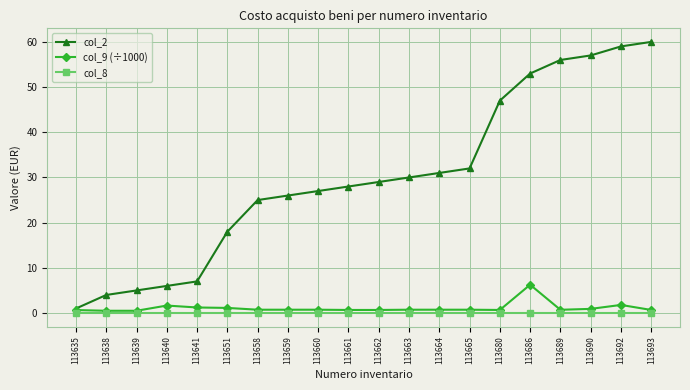

Rank the series by their maximum value, from lowest to highest.

col_8, col_9 (÷1000), col_2